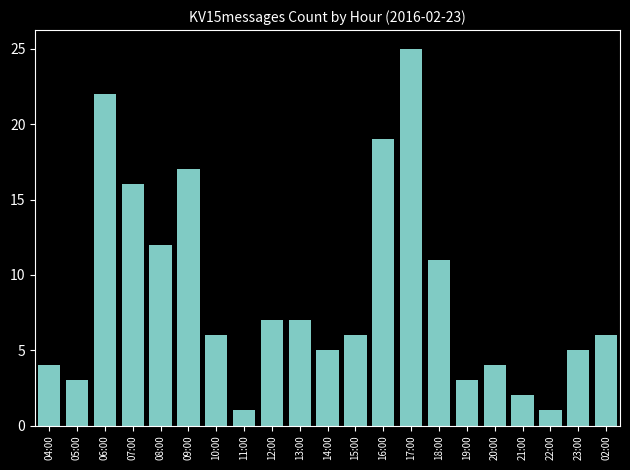

What is the value of the 7th bar from the left?

6